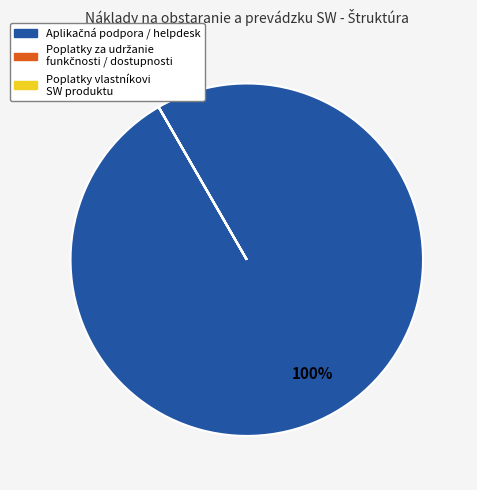

Is there a majority slice in this chart?

Yes